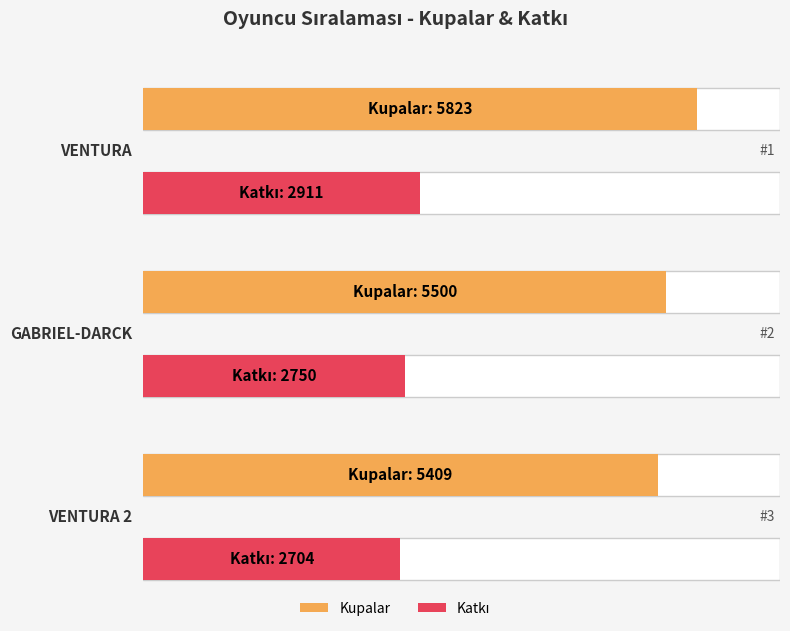

At which label does Kupalar reach its peak?

1